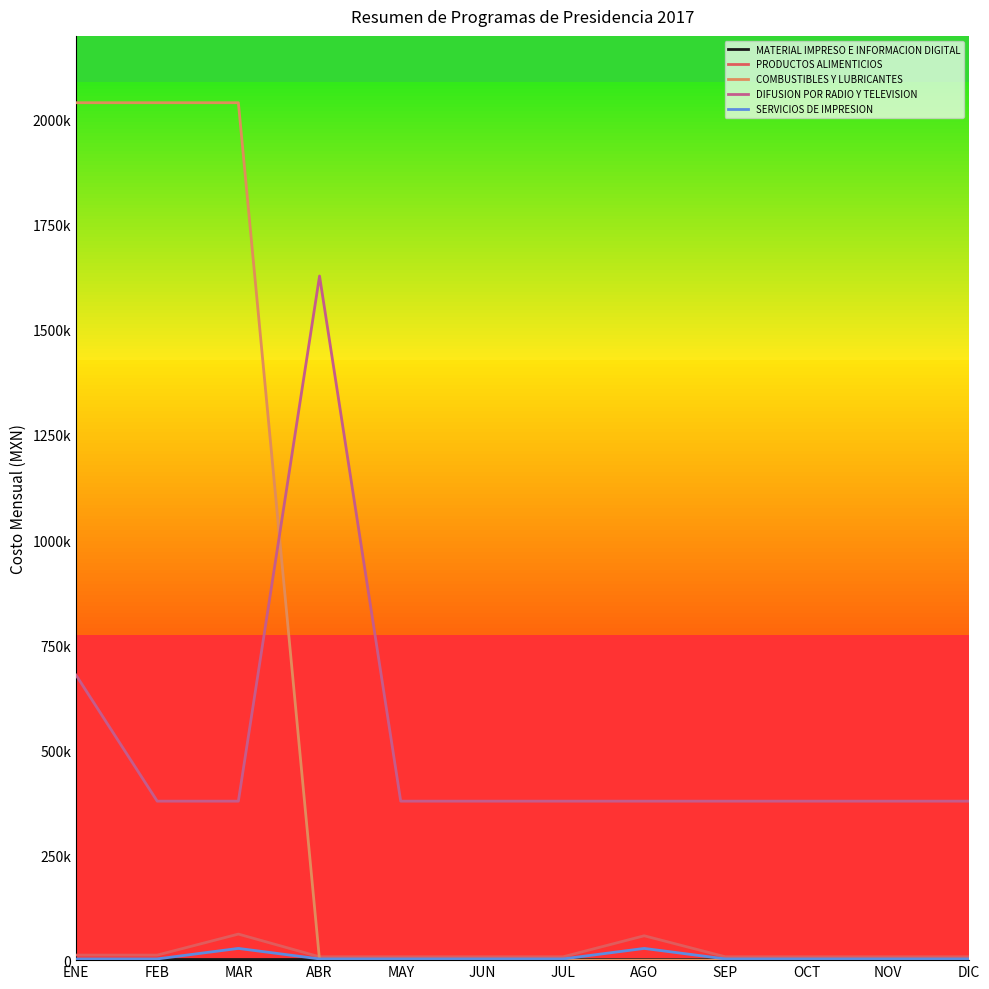

What is the total value across all series at FEB?

2436726.4